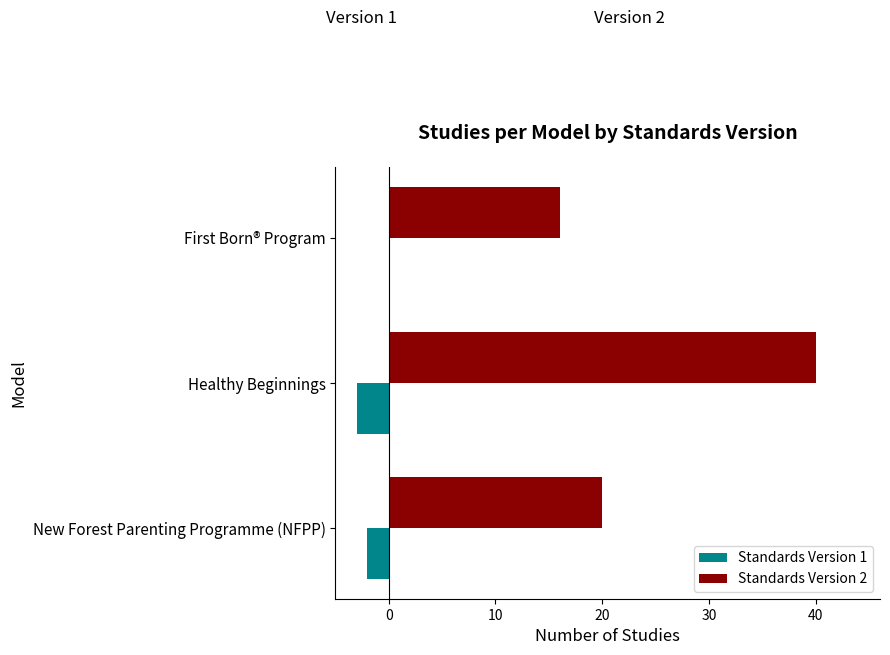

What are all the series names shown in the legend?

Standards Version 1, Standards Version 2